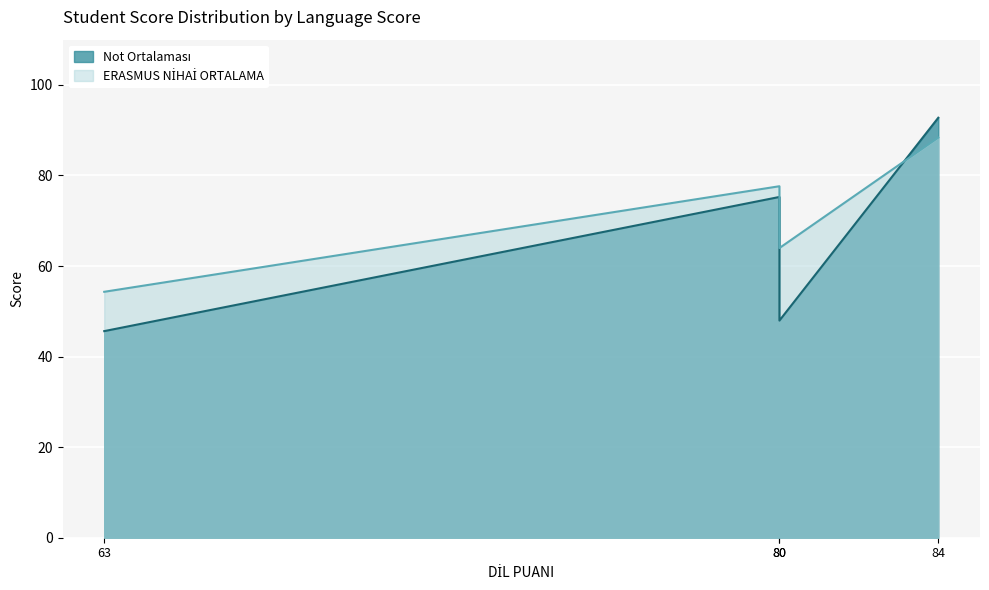

Which series has the largest total across all categories?

ERASMUS NİHAİ ORTALAMA